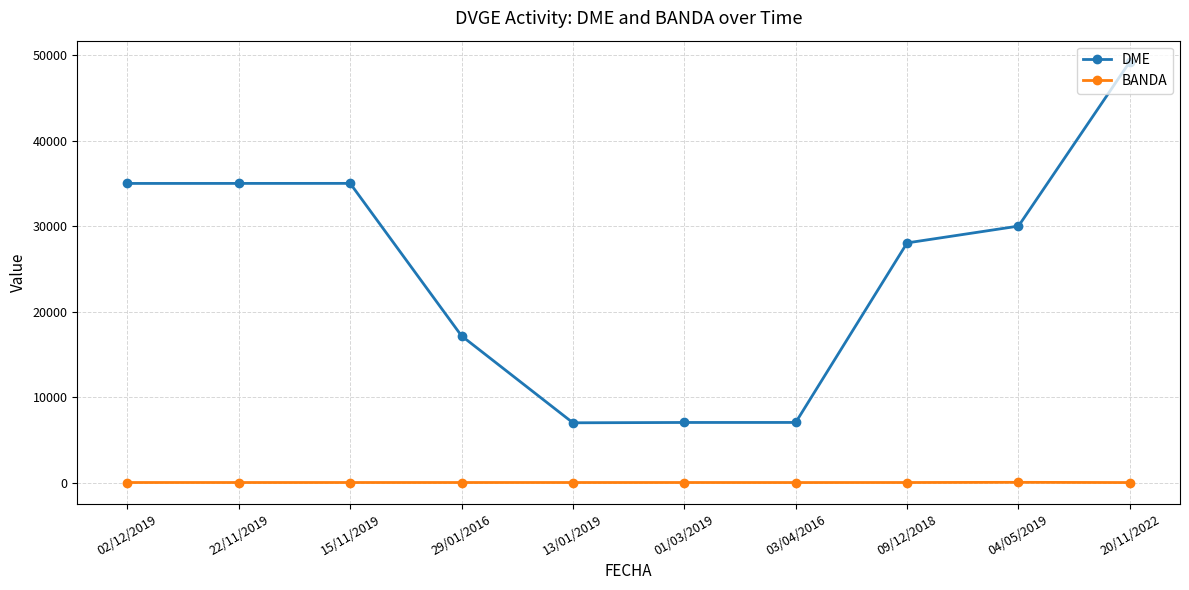

What is the sum of all DME values?

250575